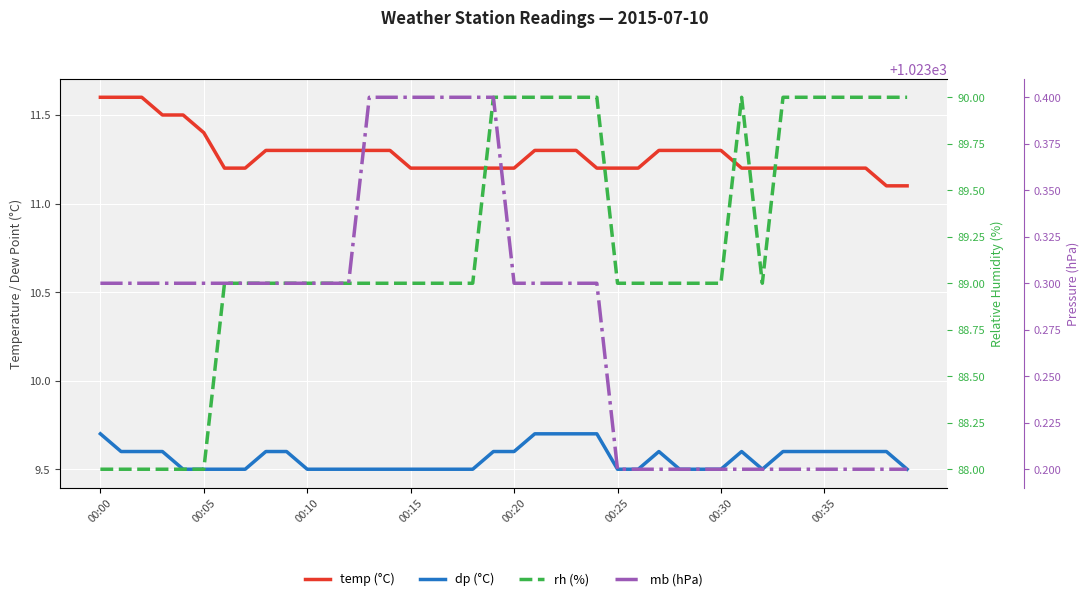

What is the difference between the maximum and minimum values in the temp (°C) series?

0.5